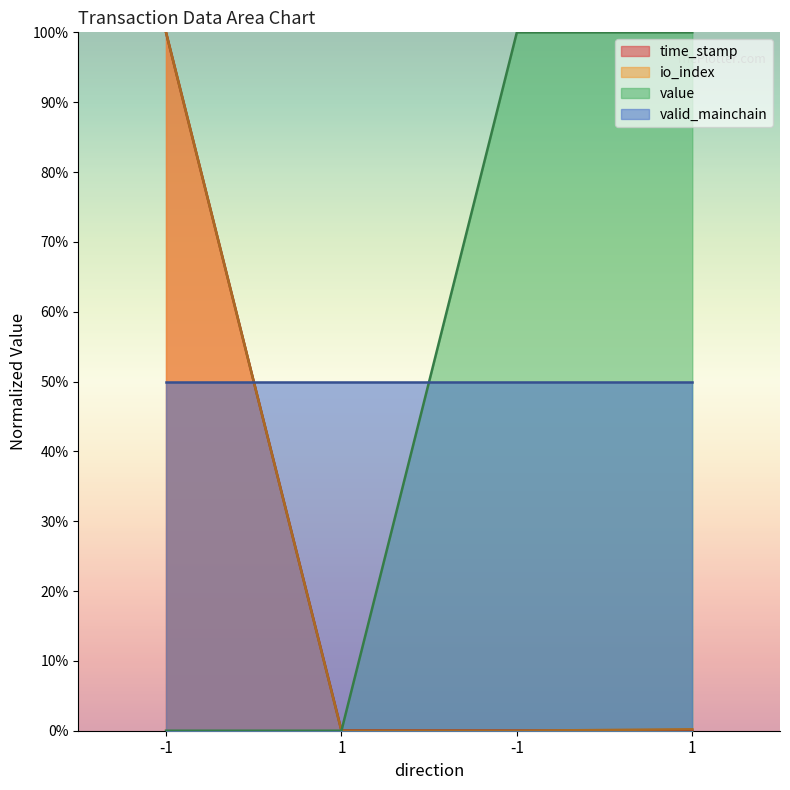

What are all the series names shown in the legend?

time_stamp, io_index, value, valid_mainchain